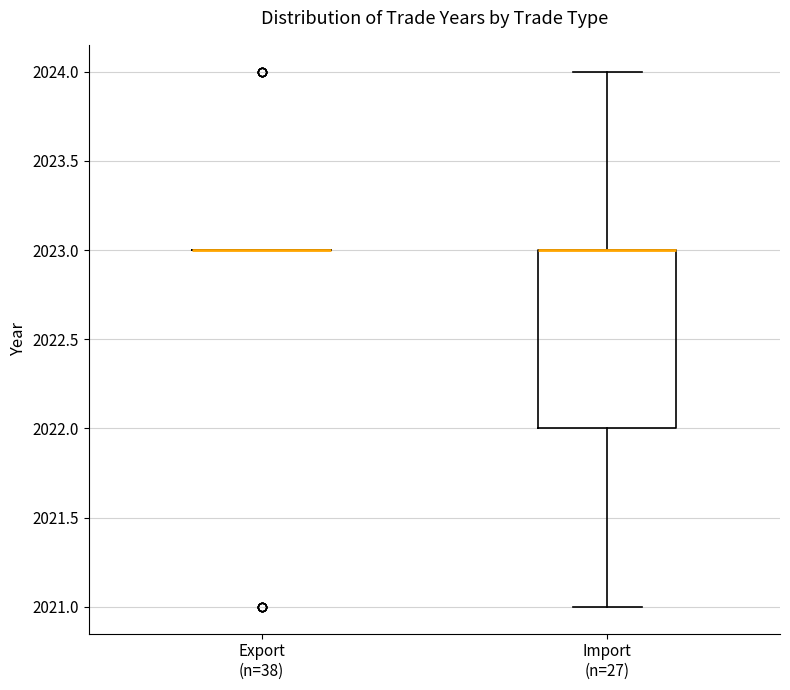

Reading left to right, read every box against the y-axis: the position of its median line, the range the box covers, and the ends of its whiskers. The values are not printed on the chart, so give them approximately, as read against the axis.

Export (n=38): box collapsed to a line at 2023, whiskers 2023 to 2023
Import (n=27): median 2023 (drawn on the box's upper edge), box 2022 to 2023, whiskers 2021 to 2024